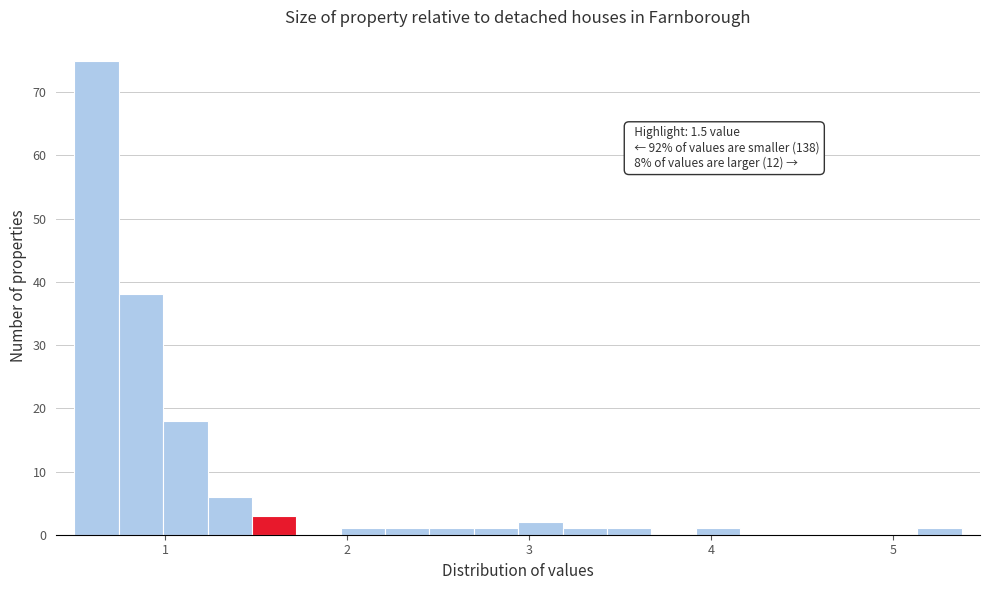

Around what value on the x-axis is the tallest bar? Give the approximate position of its centre, as read against the axis.

0.6